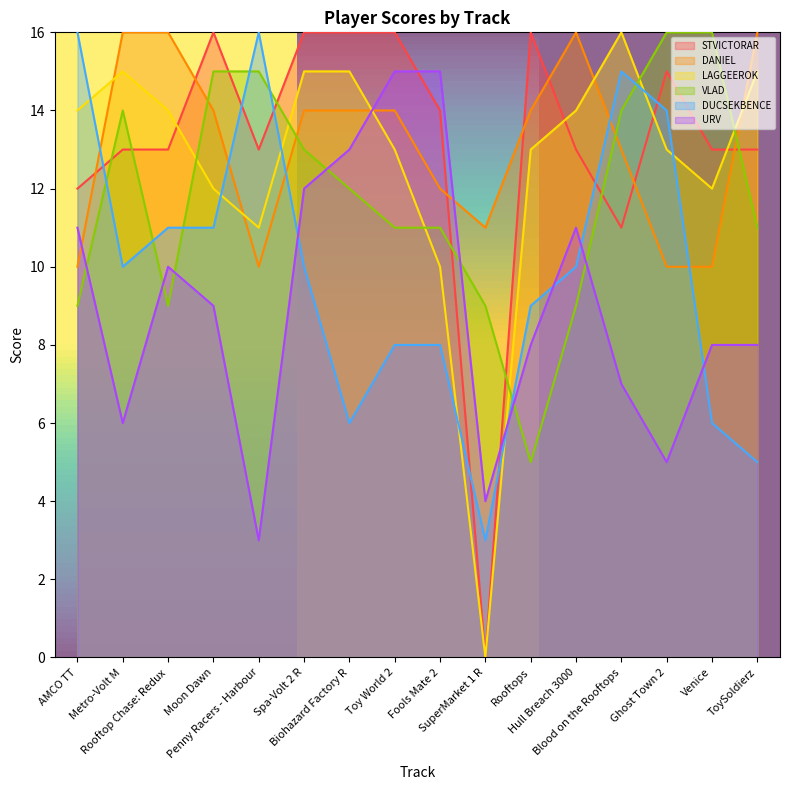

True or false: LAGGEEROK has more than 2 points higher than both neighbors.

False